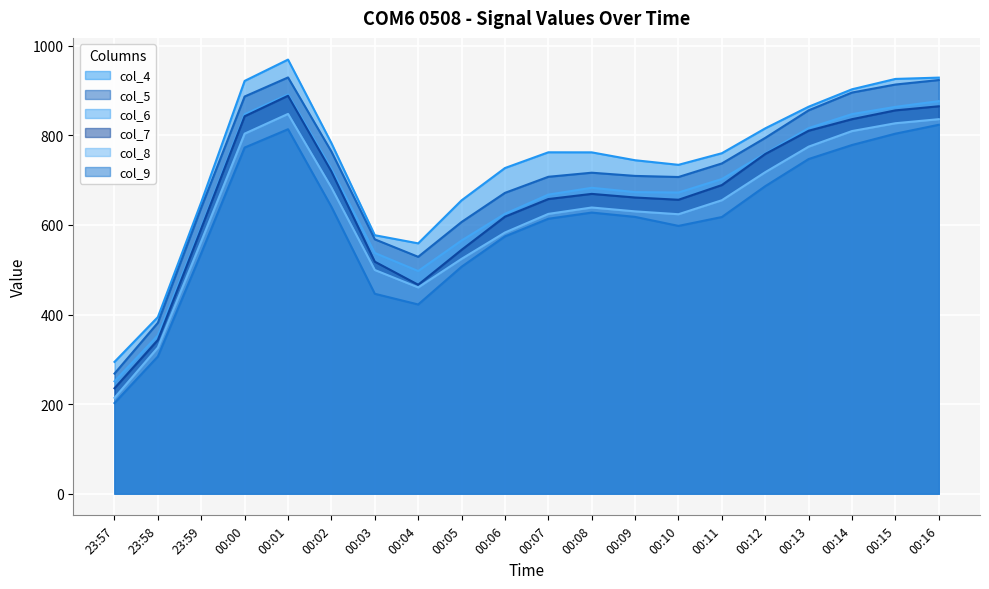

What value does the col_6 series have at 23:57?

250.8